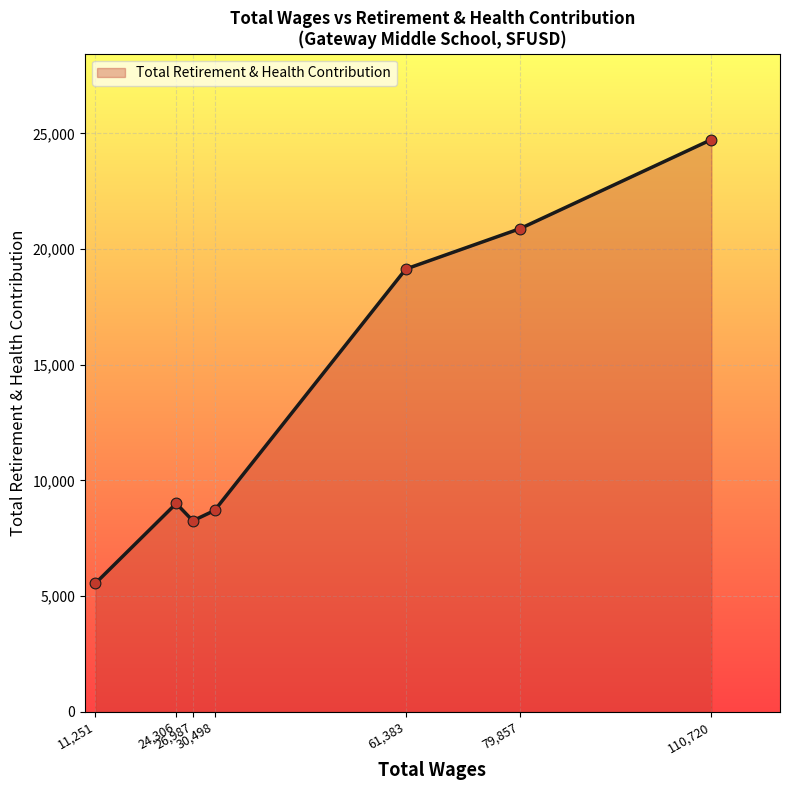

What is the difference between the maximum and minimum values?

19181